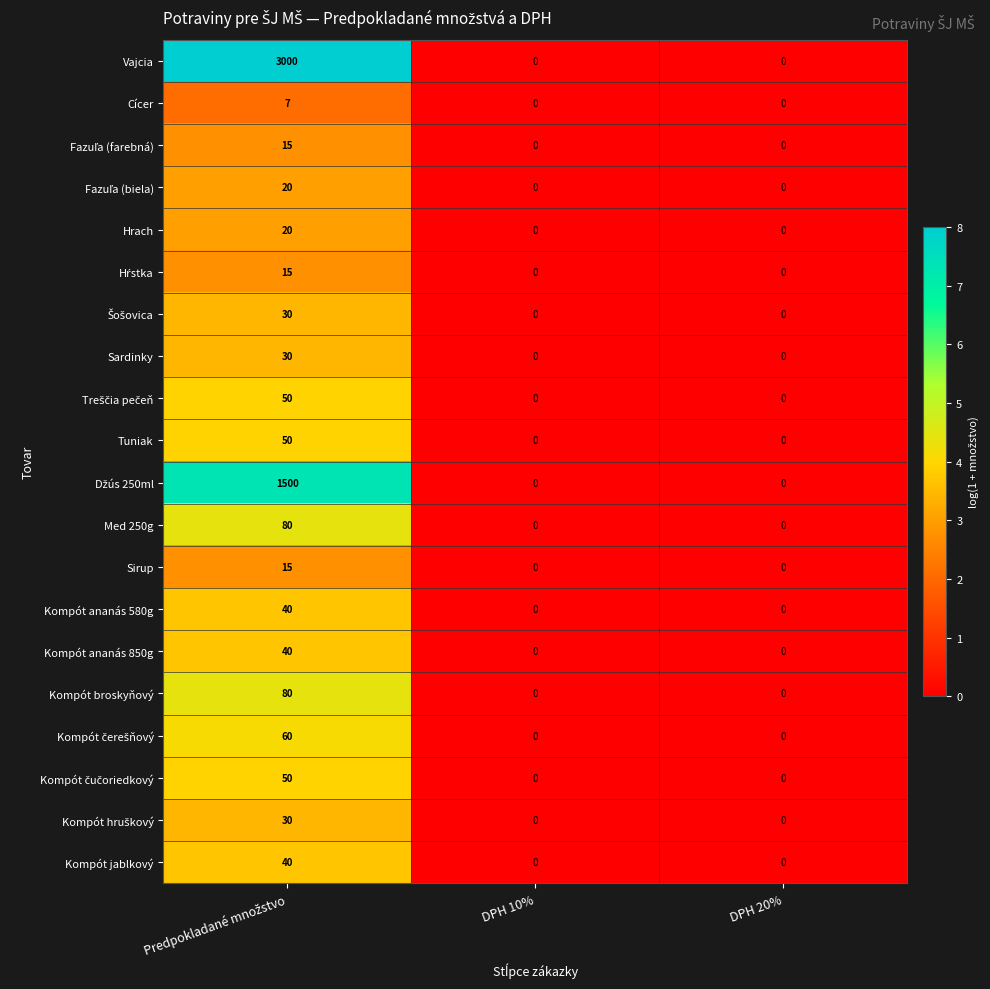

How many Kompót ananás 850g values are between 0 and 40?

3